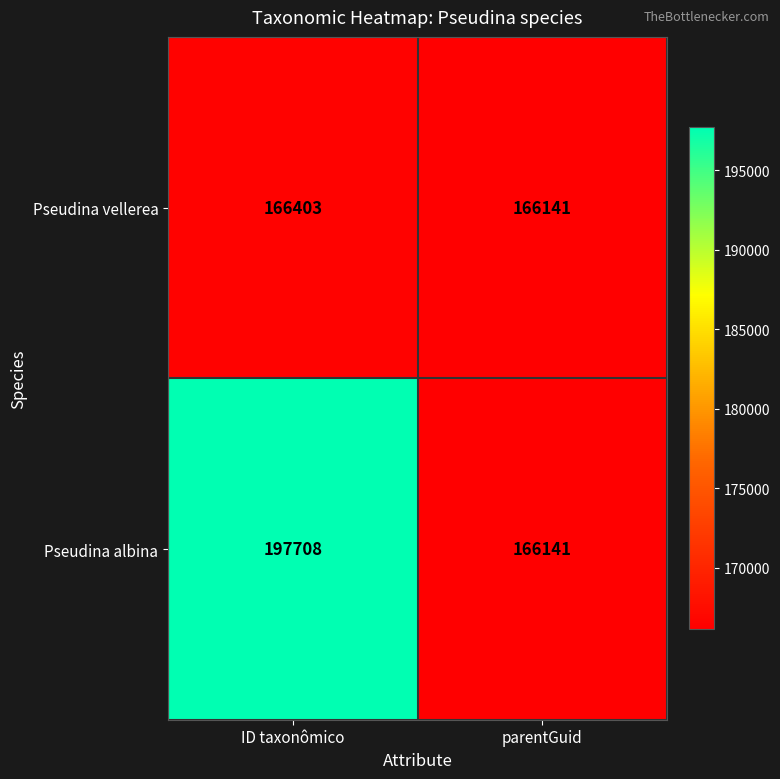

True or false: Pseudina albina has a value of 296451 at parentGuid.

False